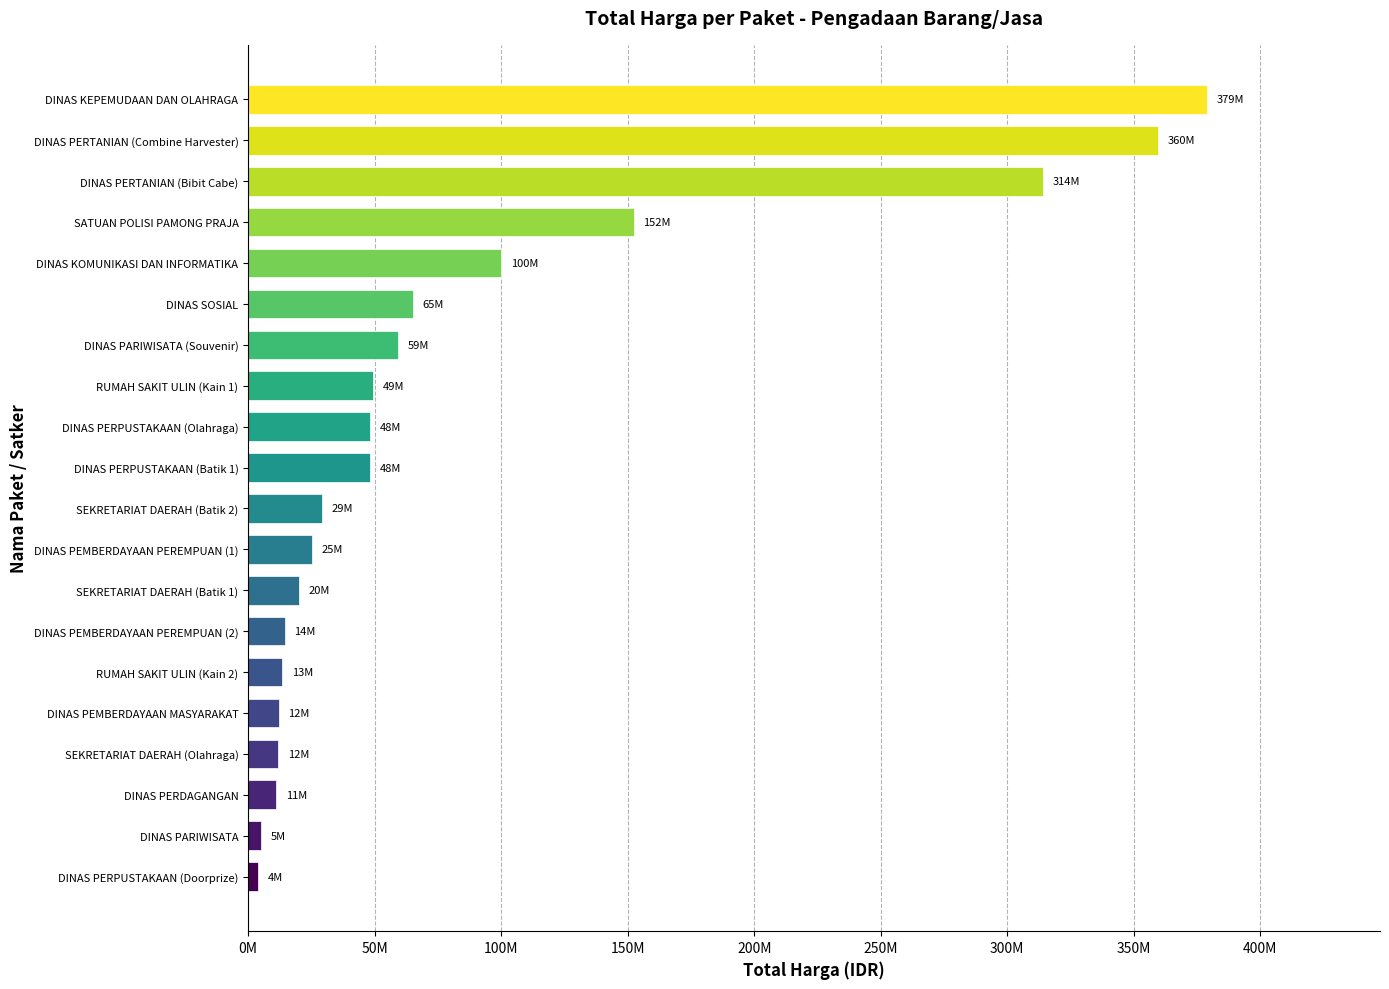

Are the bars horizontal?

Yes